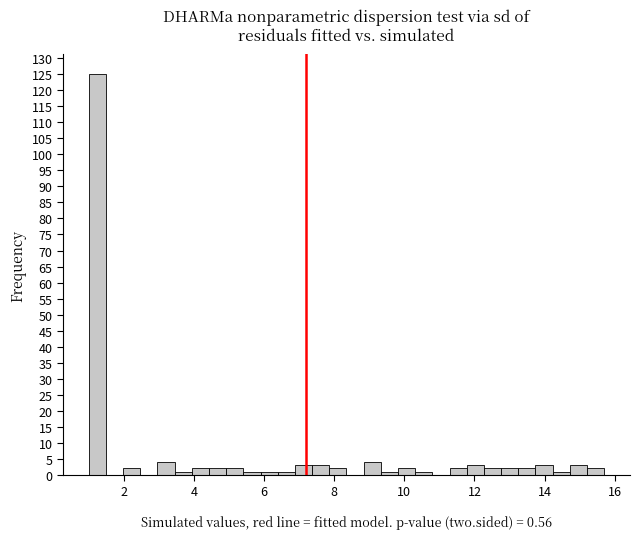

Around what value on the x-axis is the tallest bar? Give the approximate position of its centre, as read against the axis.

1.2